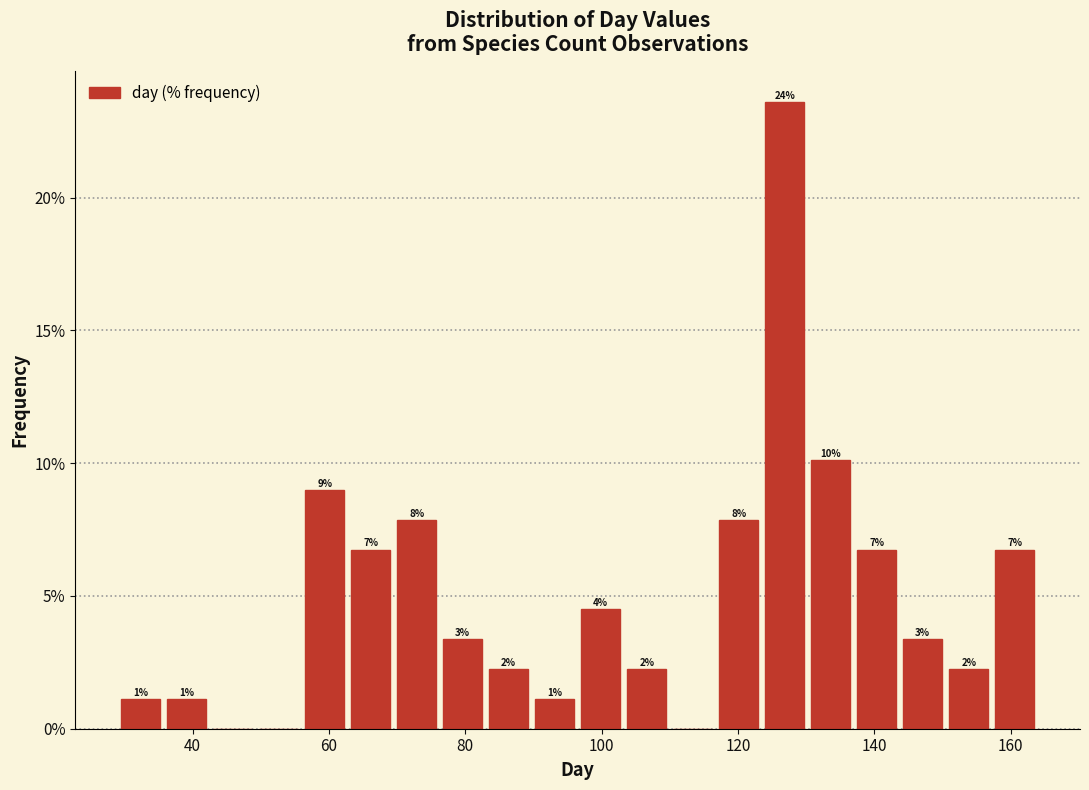

Around what value on the x-axis is the tallest bar? Give the approximate position of its centre, as read against the axis.

126